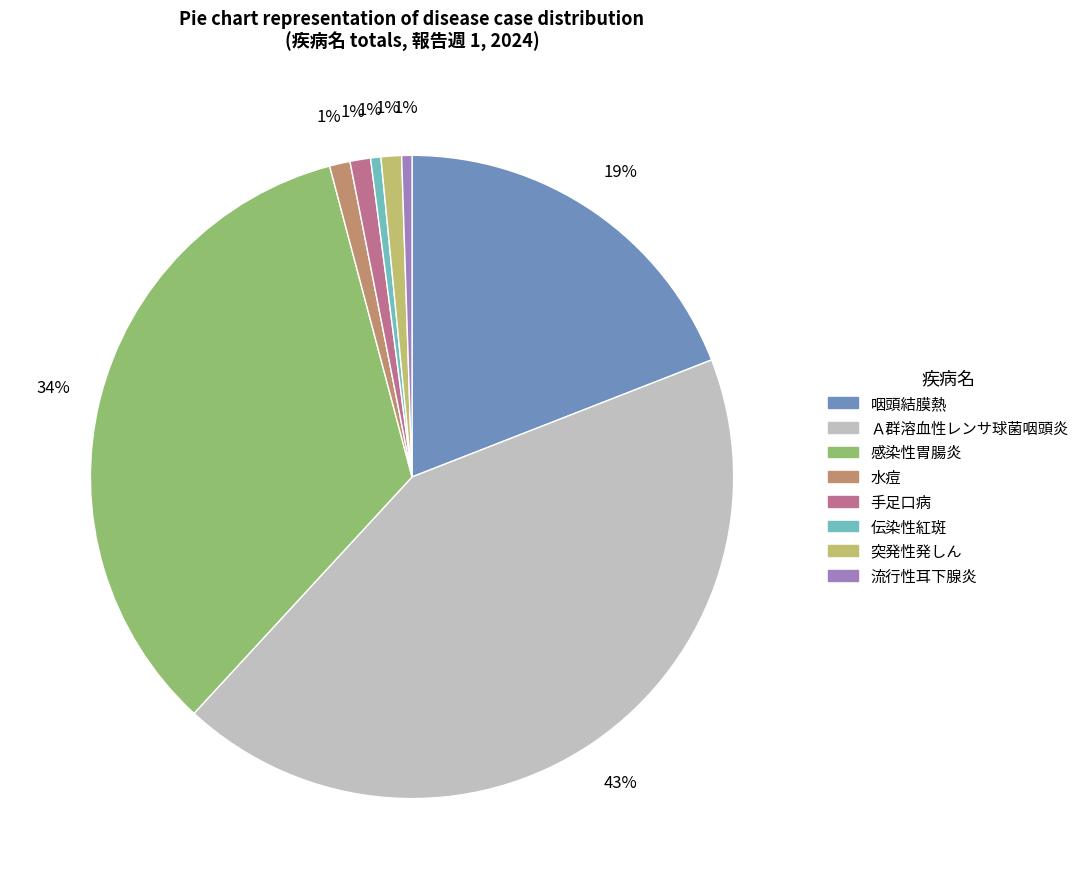

How many segments does this pie chart have?

8